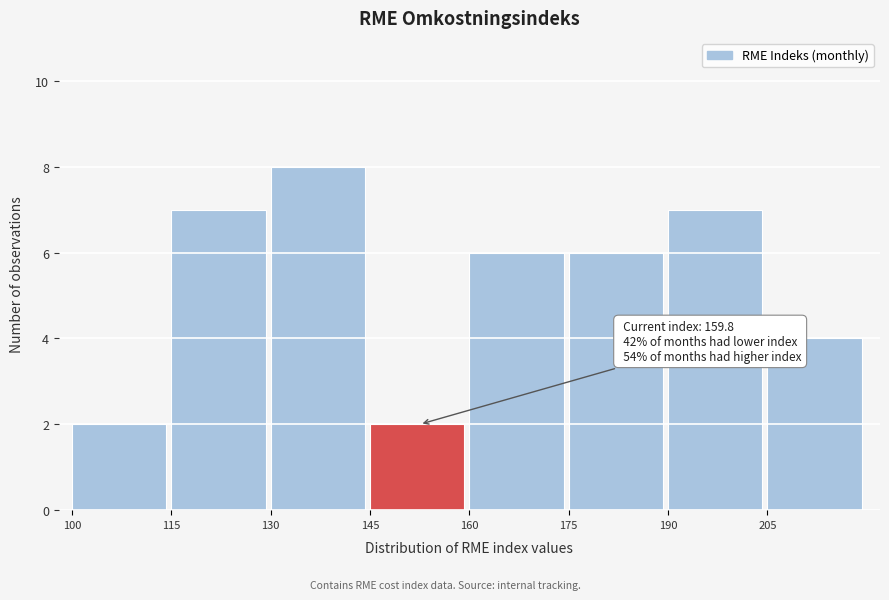

Over which range of the x-axis is the bar tallest?

130 to 145